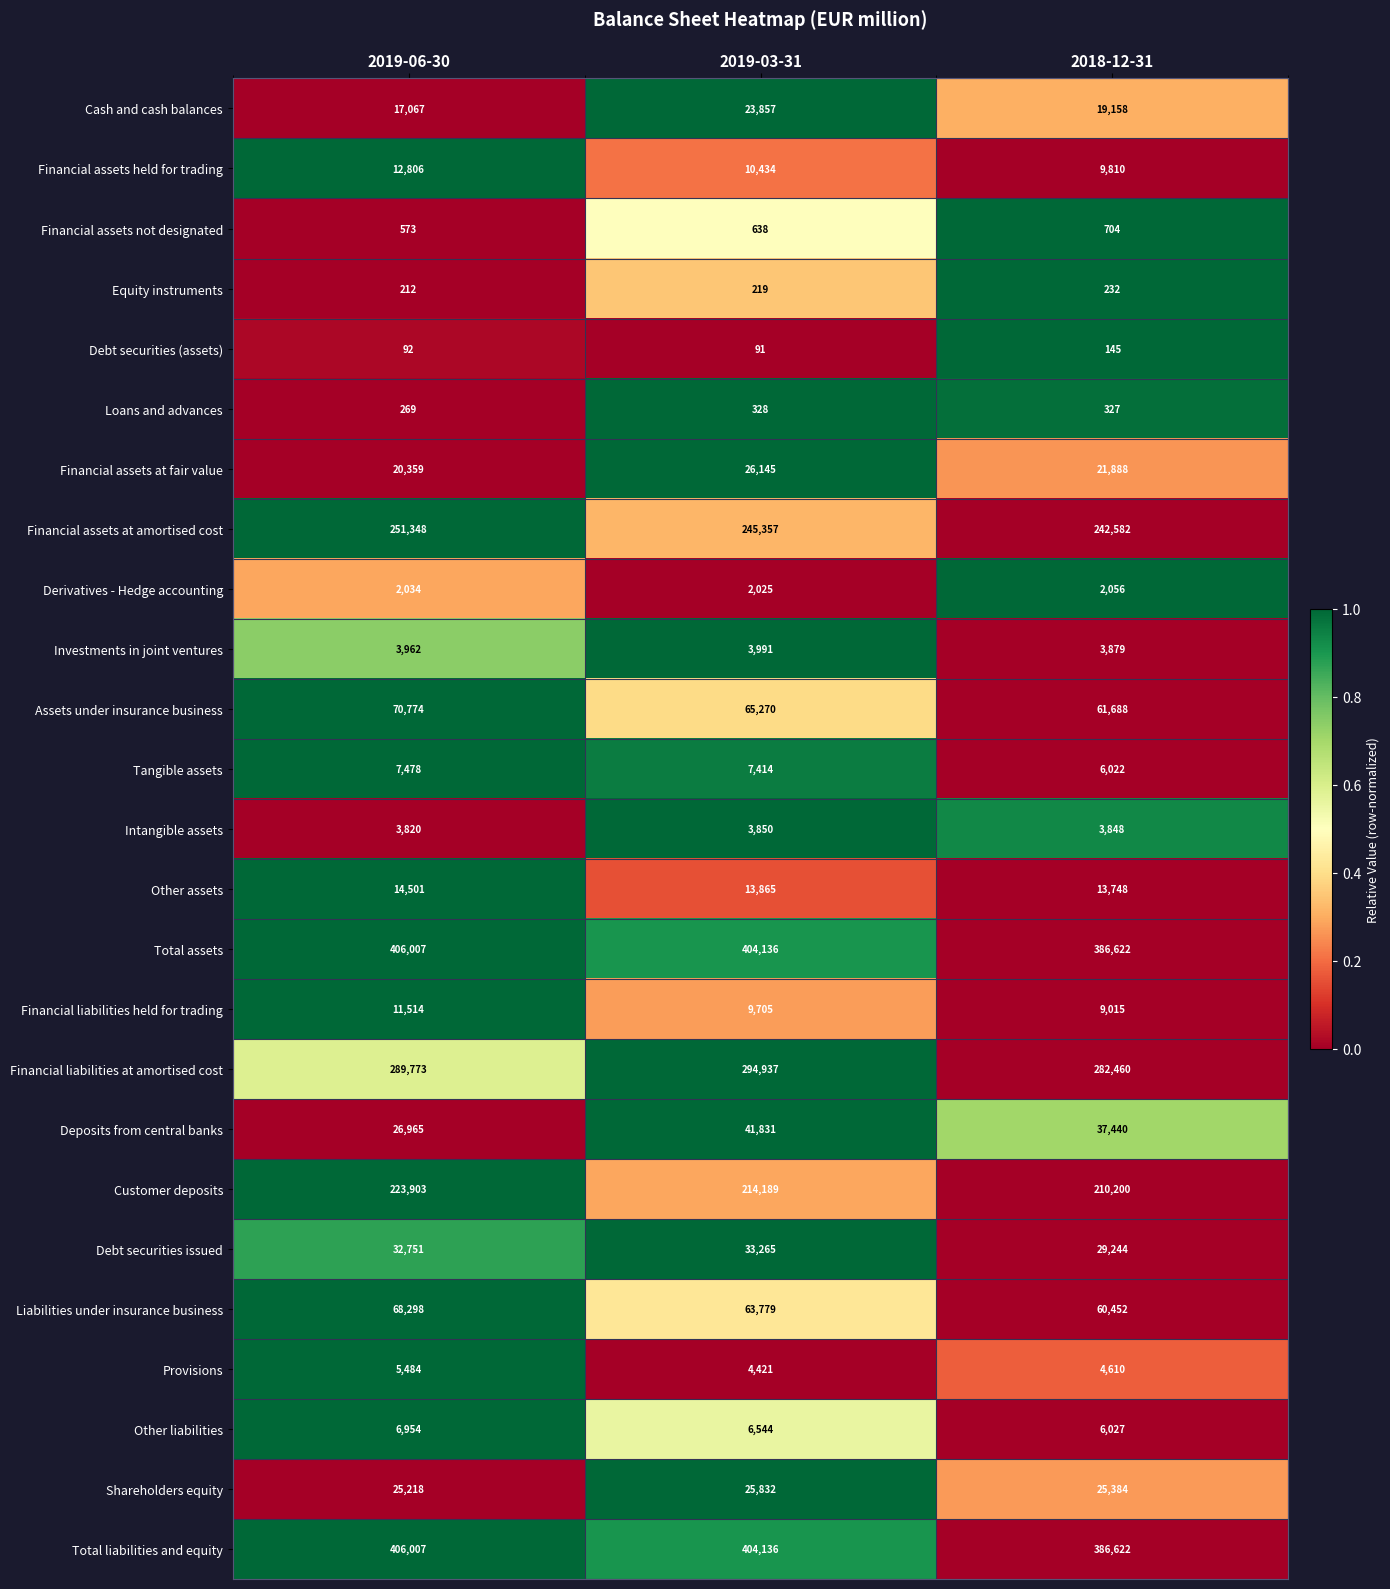

What is the average value of the Cash and cash balances series?

20027